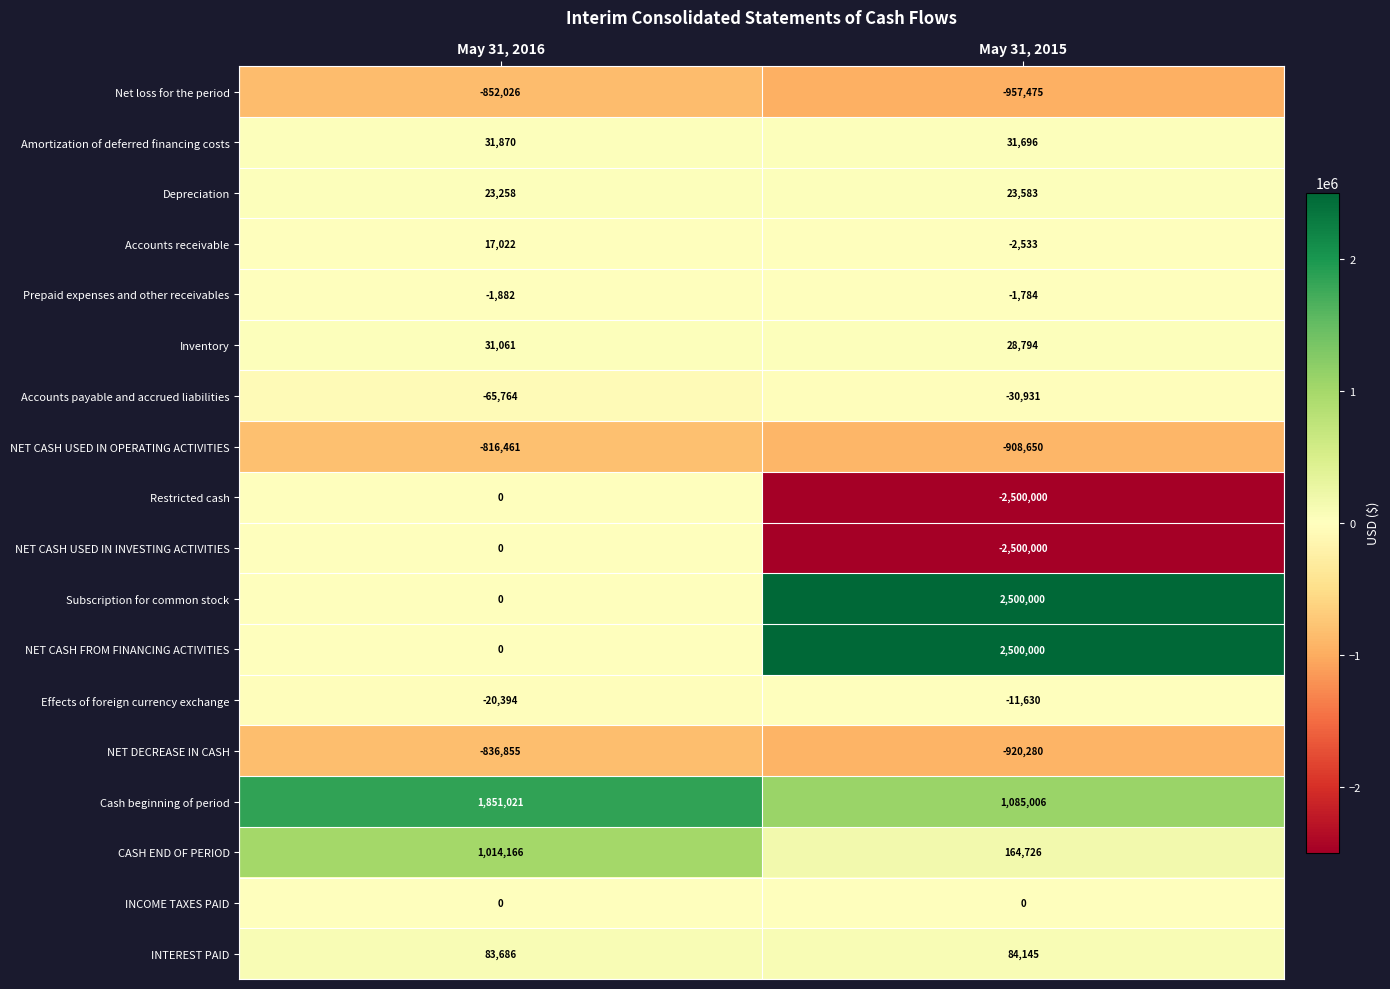

Is it true that Accounts receivable equals -2533 at May 31, 2015?

True